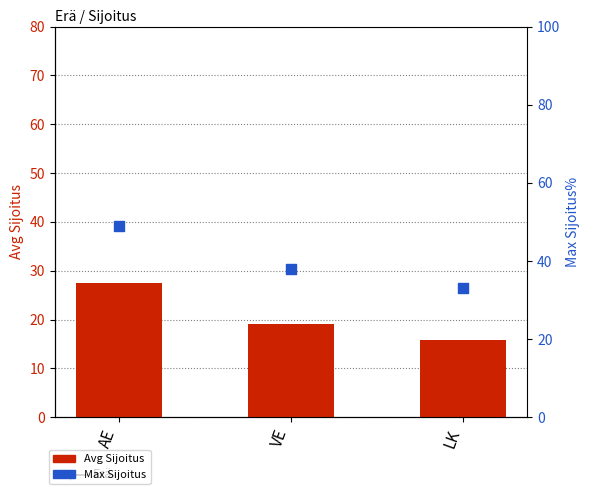

Which series has the largest total across all categories?

Max Sijoitus